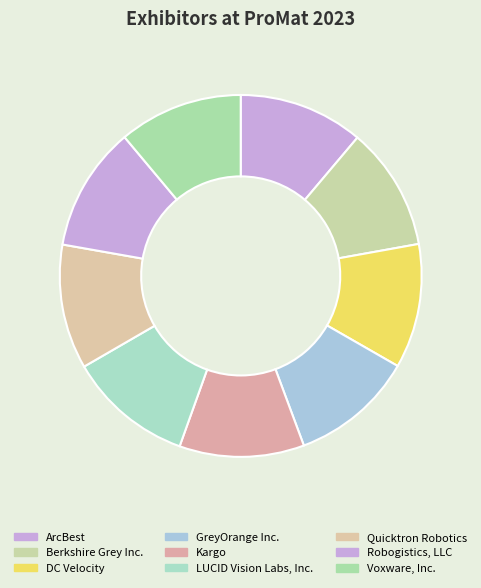

Which slice is the smallest?

Berkshire Grey Inc.